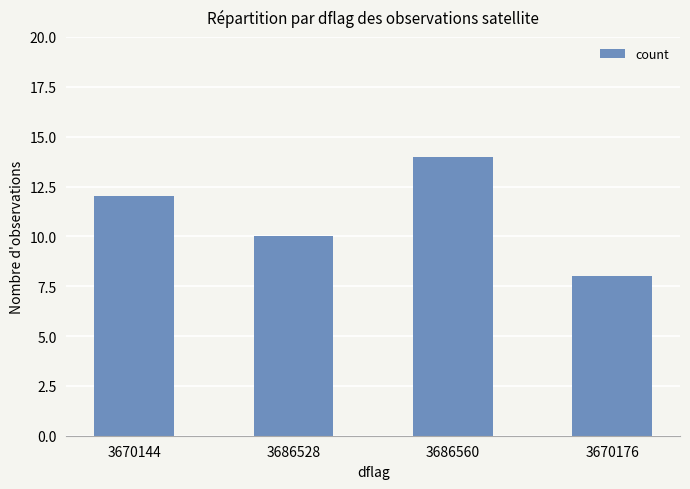

What is the label of the 3rd bar from the right?

3686528